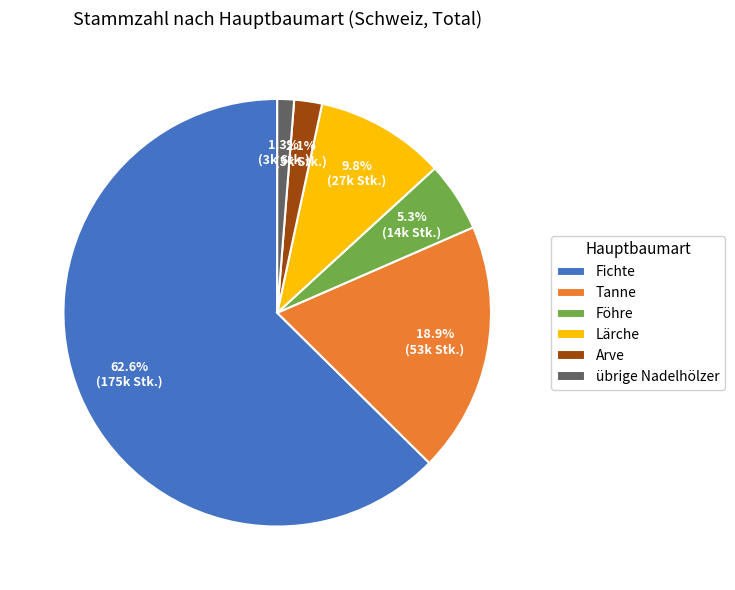

What is the total percentage of übrige Nadelhölzer and Fichte?

63.9%